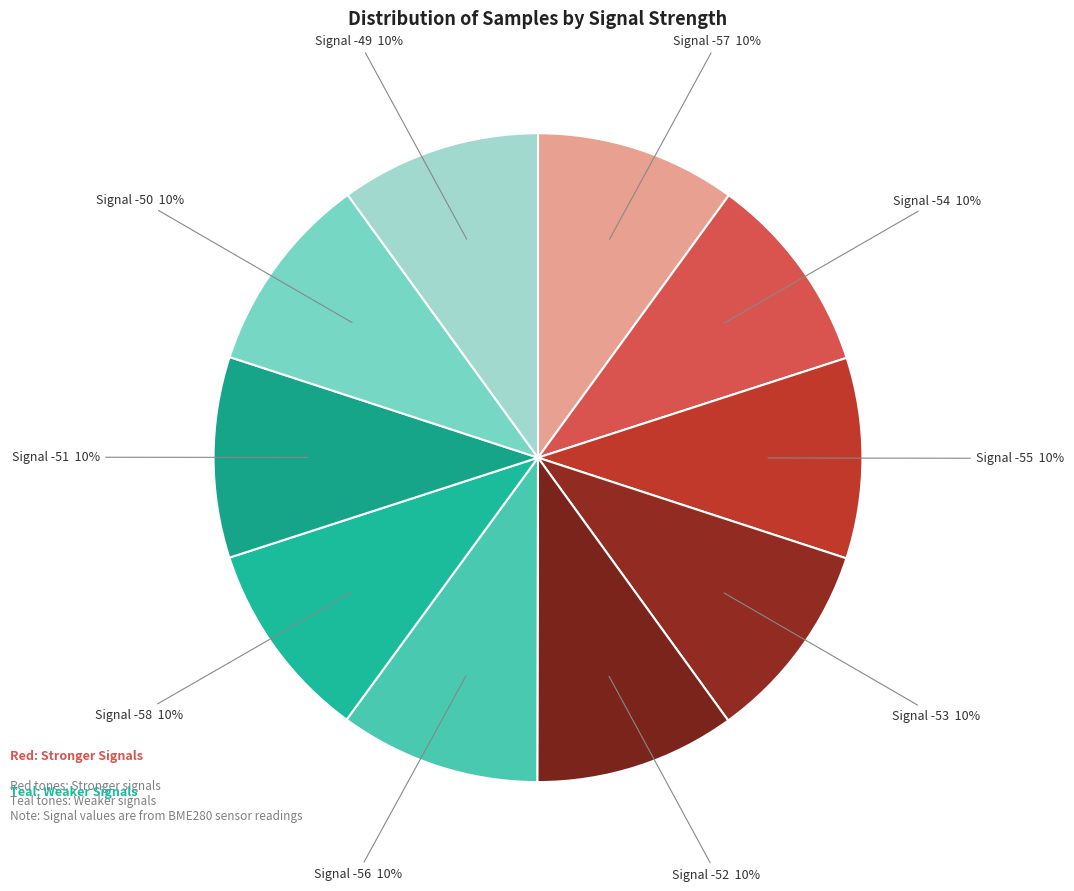

Approximately how many times larger is the value at Signal -53 10% compared to Signal -56 10%?

1.0